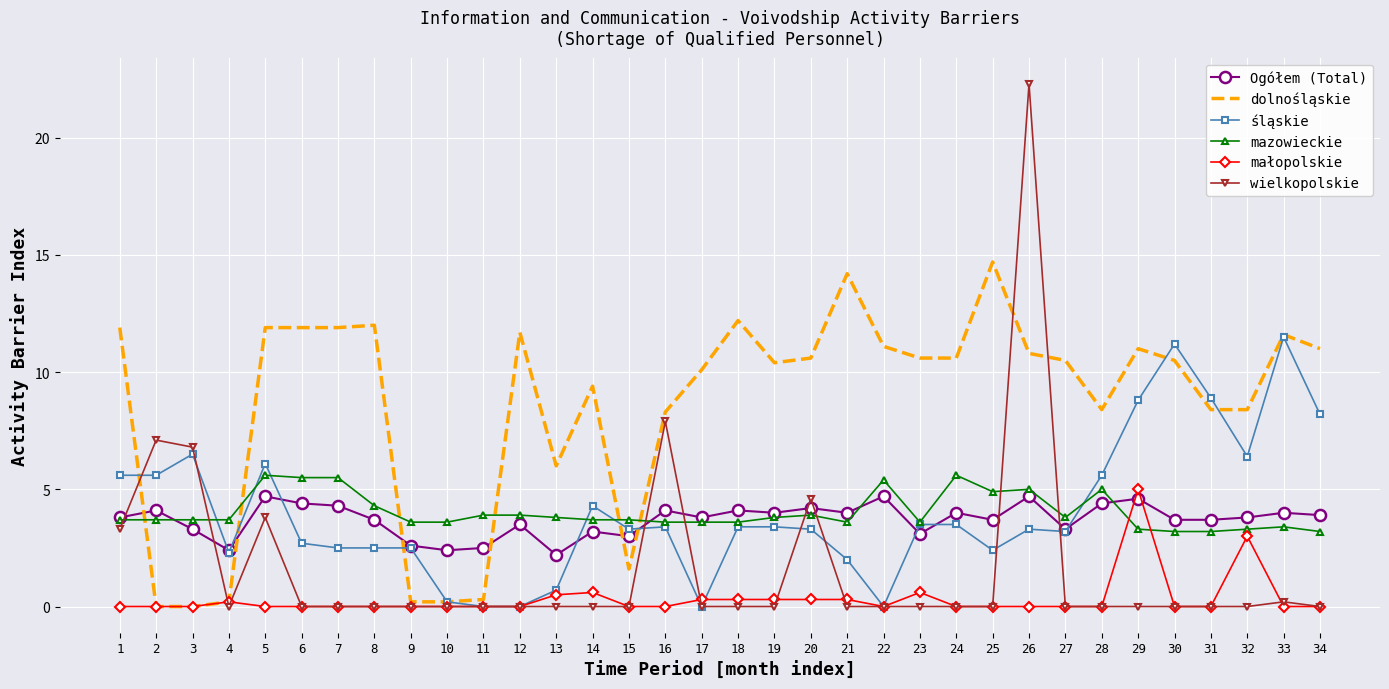

What value does the małopolskie series have at 32?

3.0